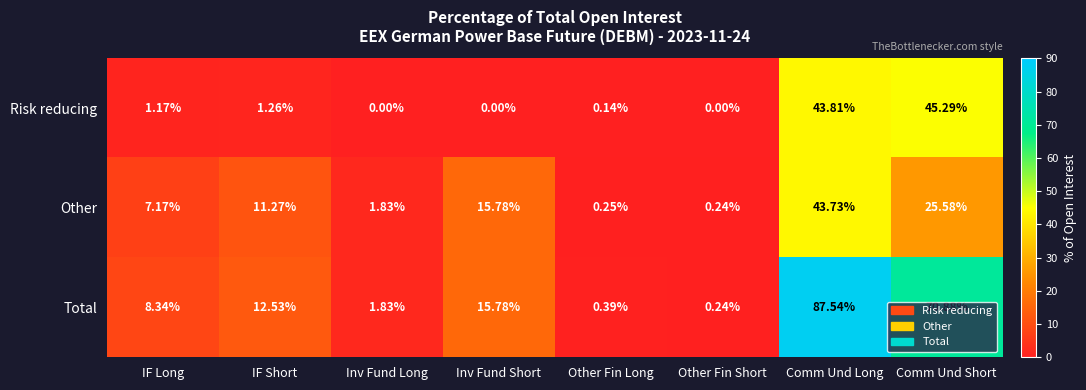

At which category does the chart reach its peak across all series?

Comm Und Long